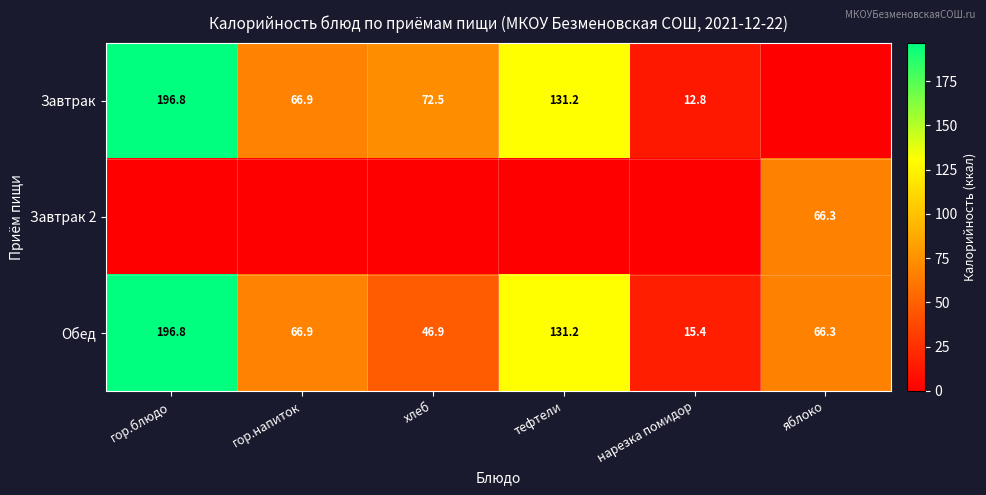

List the labels in order of Обед value, largest first.

гор.блюдо, тефтели, гор.напиток, яблоко, хлеб, нарезка помидор